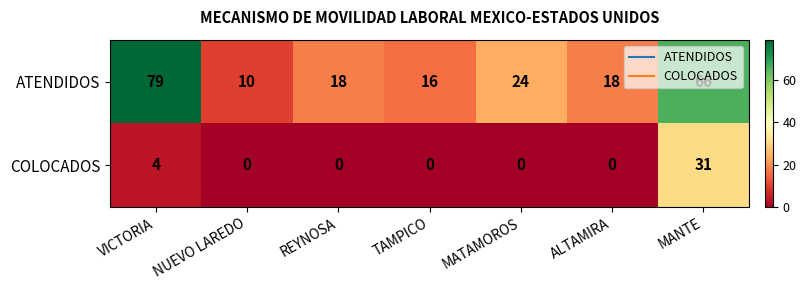

What is the spread (max minus min) of values at ALTAMIRA?

18